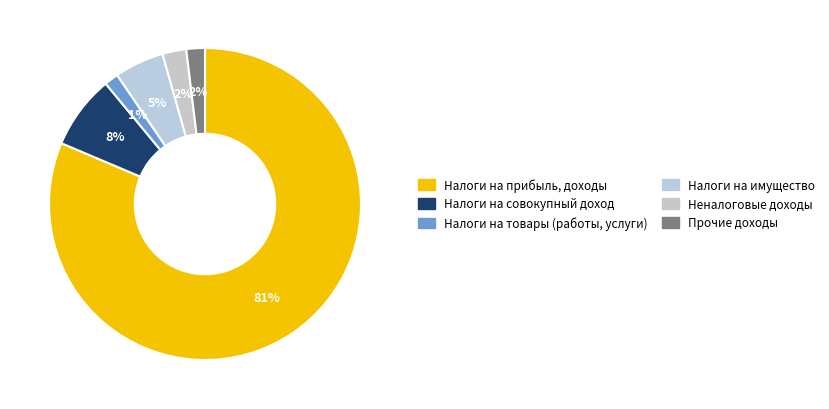

How many slices are in this pie chart?

6